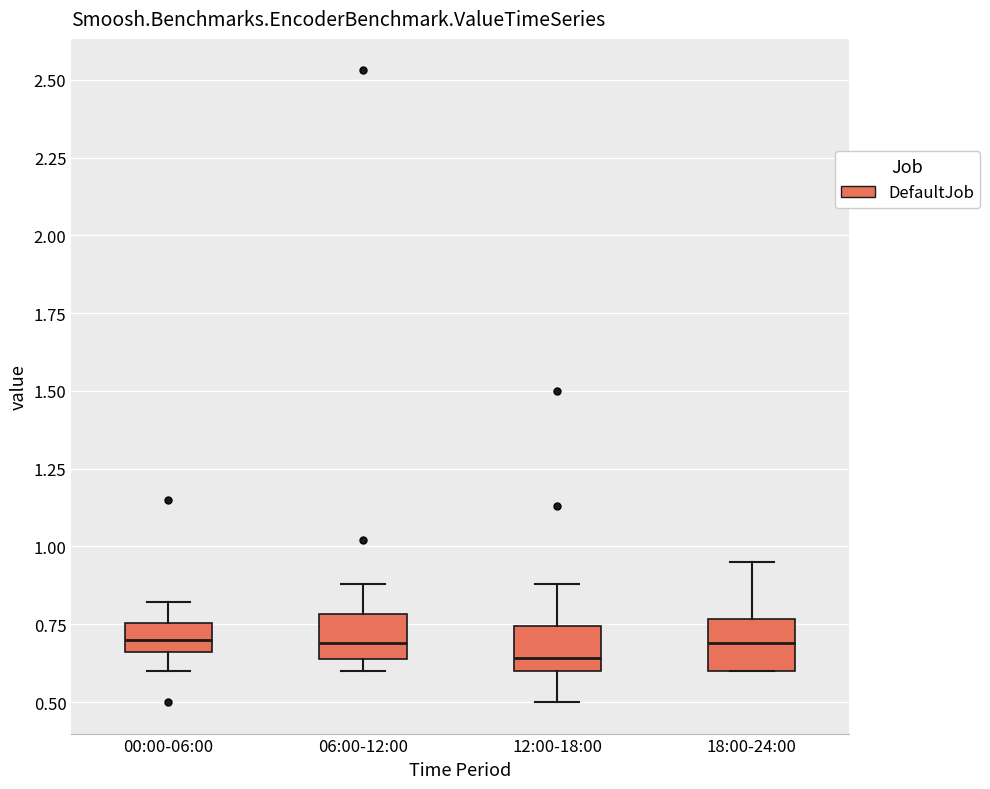

Reading left to right, read every box against the y-axis: the position of its median line, the range the box covers, and the ends of its whiskers. The values are not printed on the chart, so give them approximately, as read against the axis.

00:00-06:00: median 0.70, box 0.65 to 0.75, whiskers 0.60 to 0.80
06:00-12:00: median 0.70, box 0.65 to 0.80, whiskers 0.60 to 0.90
12:00-18:00: median 0.65, box 0.60 to 0.75, whiskers 0.50 to 0.90
18:00-24:00: median 0.70, box 0.60 to 0.75, whiskers 0.60 to 0.95